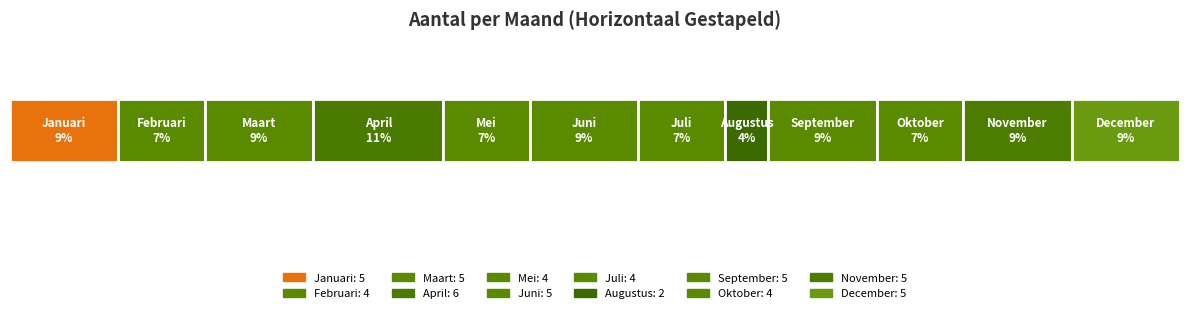

The chart shows a value of 7 at September. True or false?

False